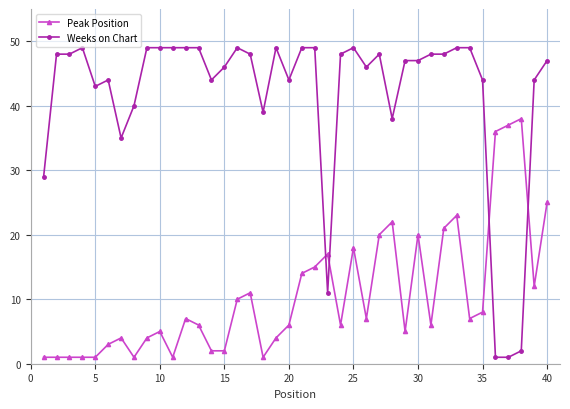

Rank the series by their average value, from lowest to highest.

Peak Position, Weeks on Chart